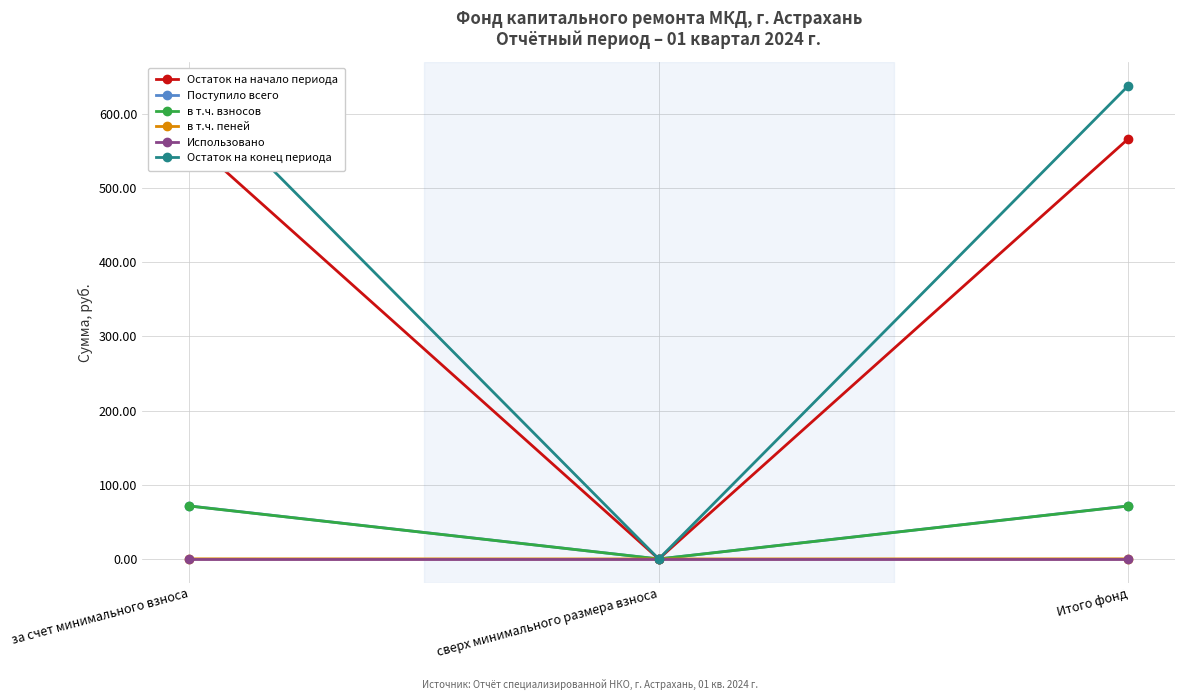

How many positive values does the Поступило всего series have?

2